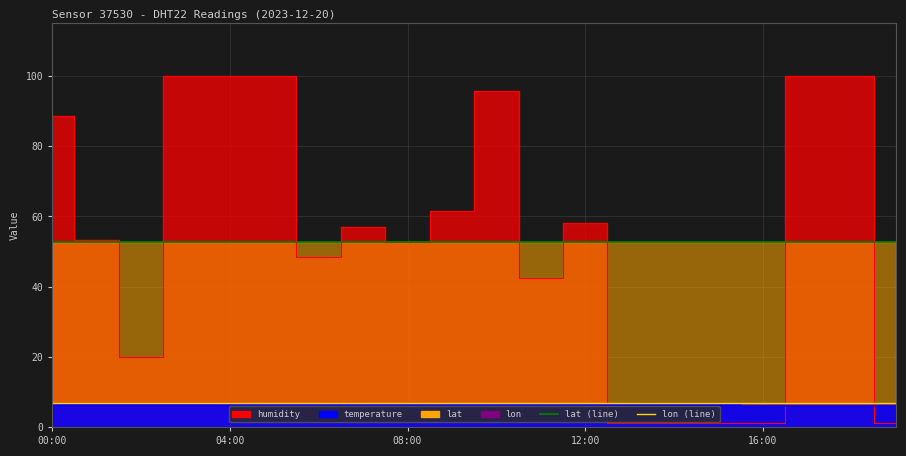

What is the sum of all lon_line values?

137.4